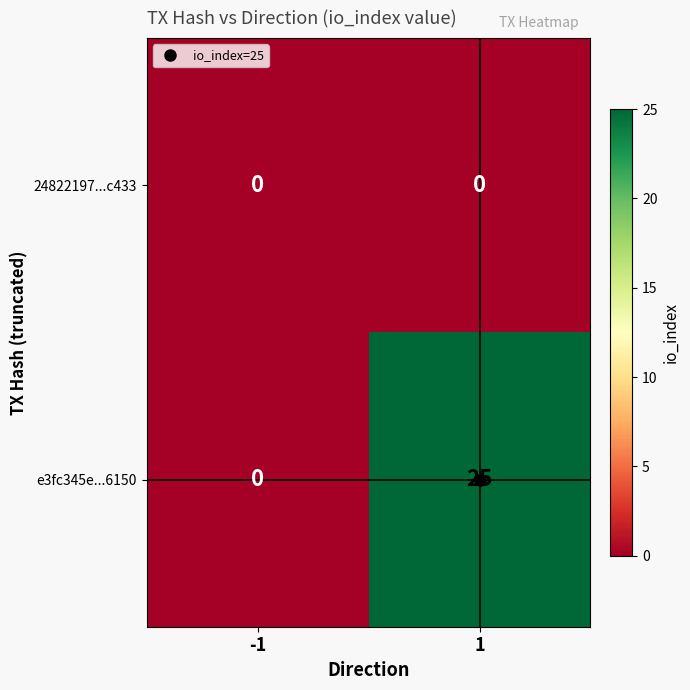

The value of e3fc345e...6150 at 1 is 35. True or false?

False